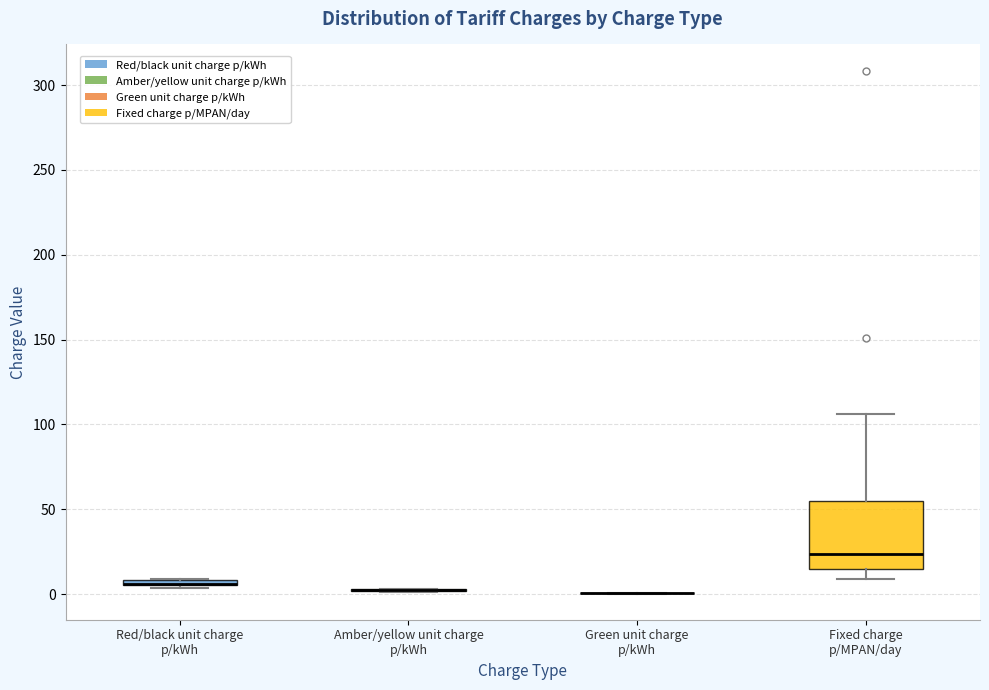

Where is the upper edge of the box for Red/black unit charge p/kWh on the y-axis? The values are not printed on the chart, so give them approximately, as read against the axis.

10